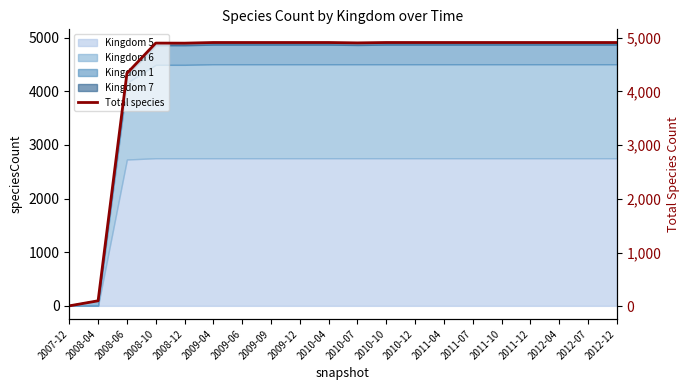

Which category has the lowest value across all series?

2007-12